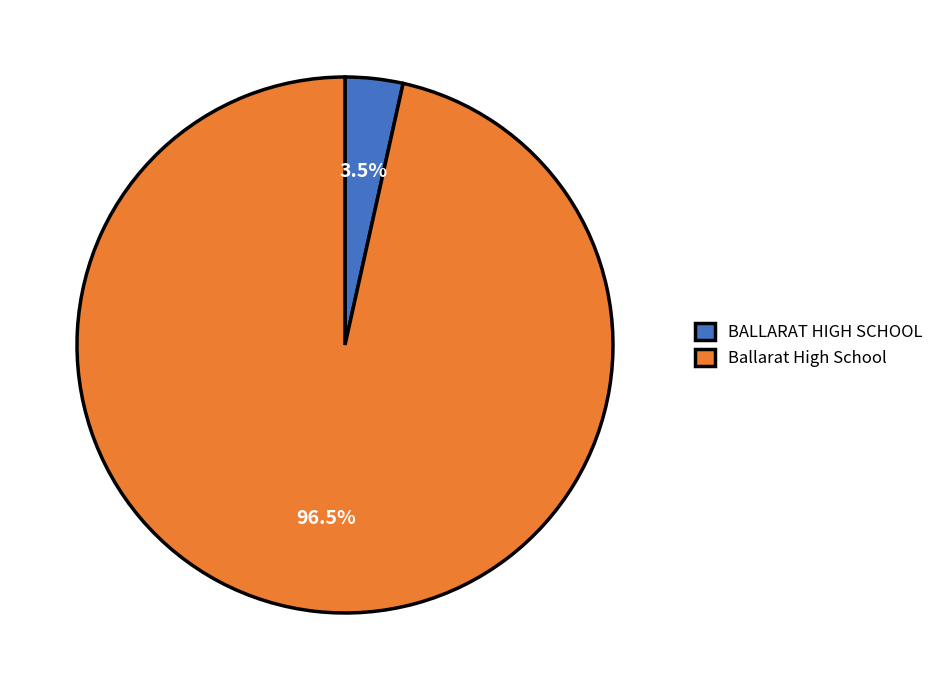

Which has a higher value, BALLARAT HIGH SCHOOL or Ballarat High School?

Ballarat High School